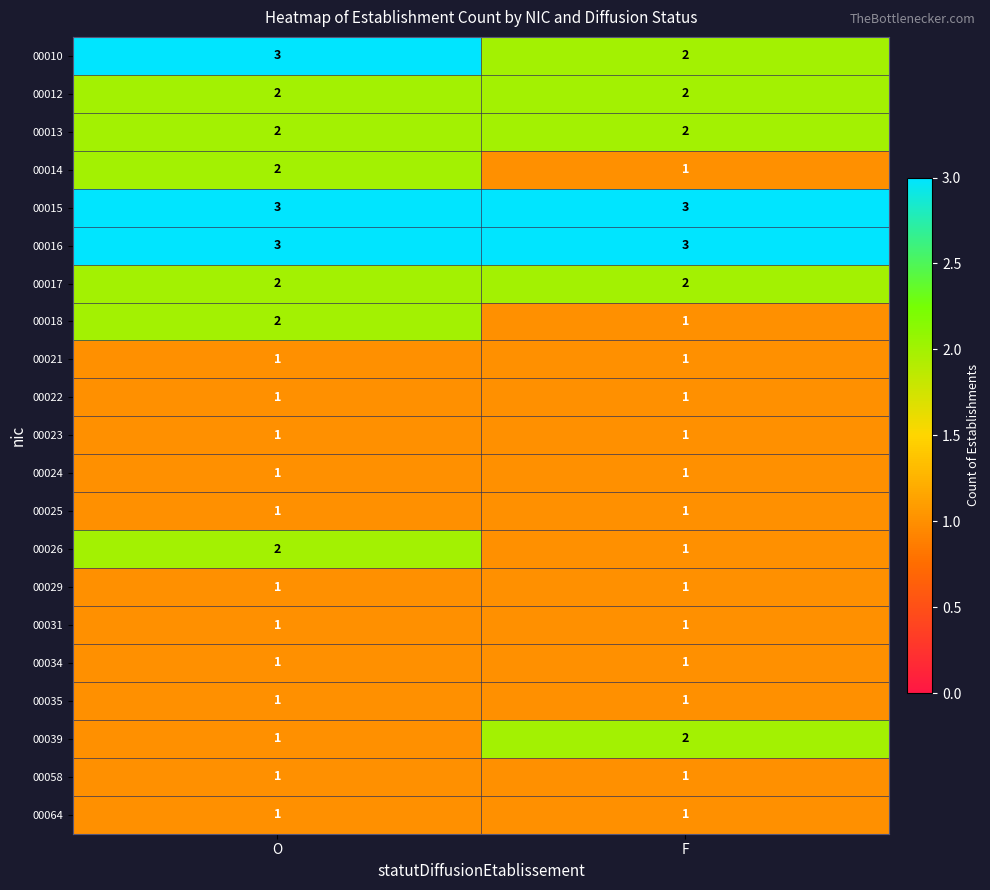

Read the 00015 value at O.

3